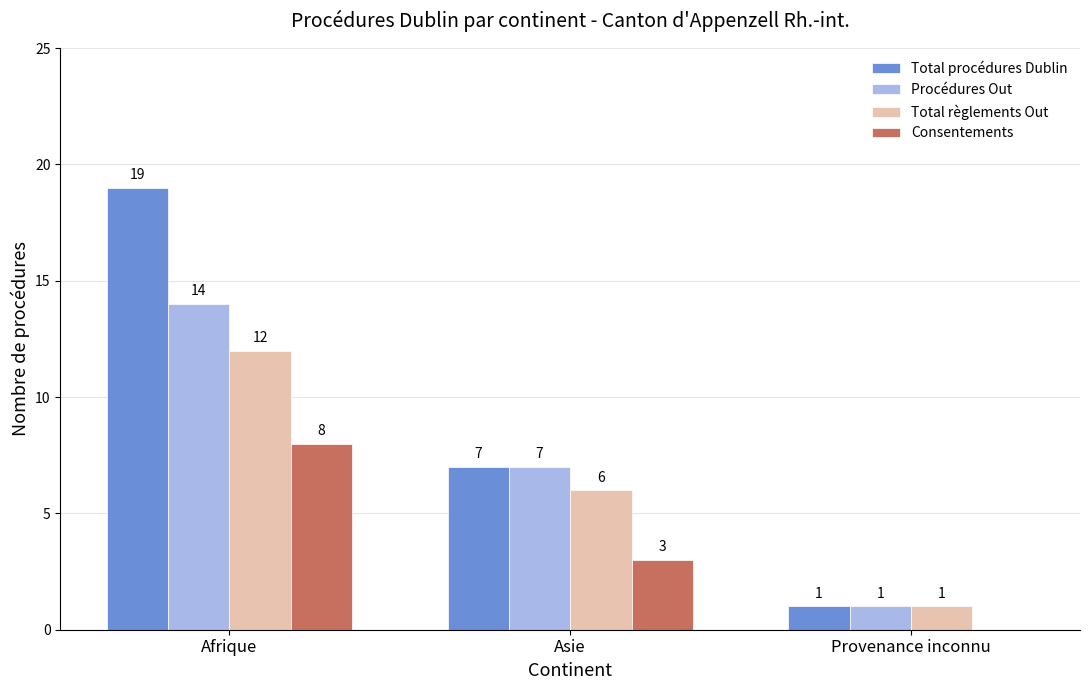

Count the Total procédures Dublin values in the range 1 to 19.

3